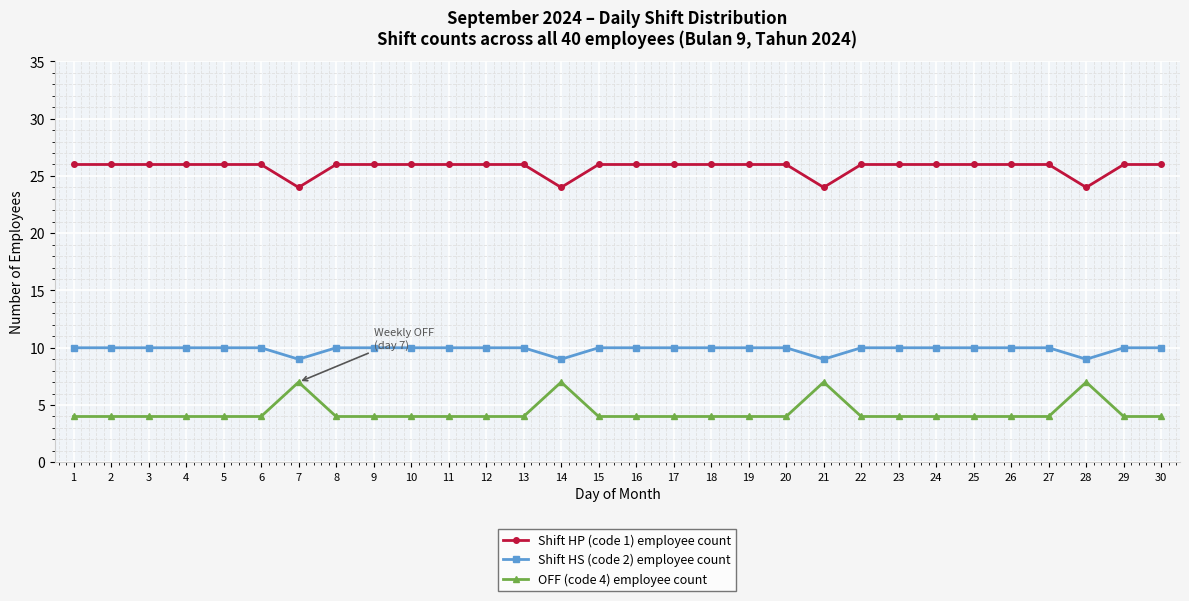

Is it true that OFF (code 4) employee count equals 6 at 13?

False